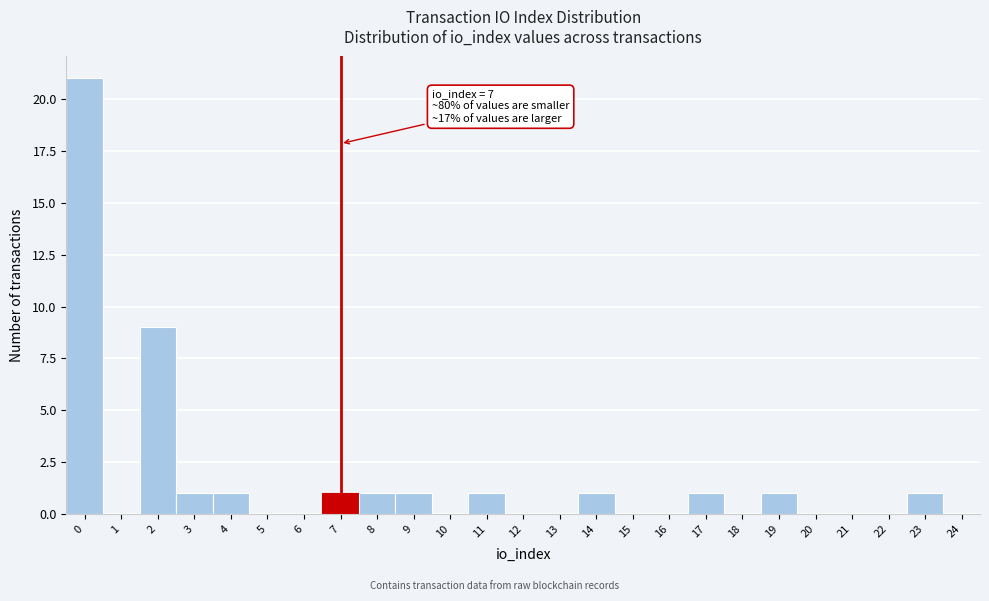

Reading left to right, extract all data points from this chart.

0=21	1=0	2=9	3=1	4=1	5=0	6=0	7=1	8=1	9=1	10=0	11=1	12=0	13=0	14=1	15=0	16=0	17=1	18=0	19=1	20=0	21=0	22=0	23=1	24=0